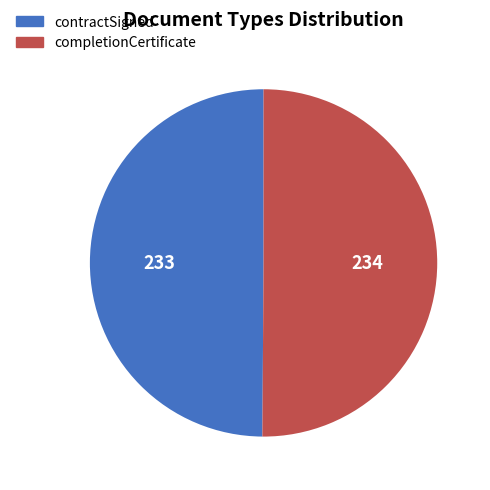

Is the sum of completionCertificate and contractSigned greater than half?

Yes